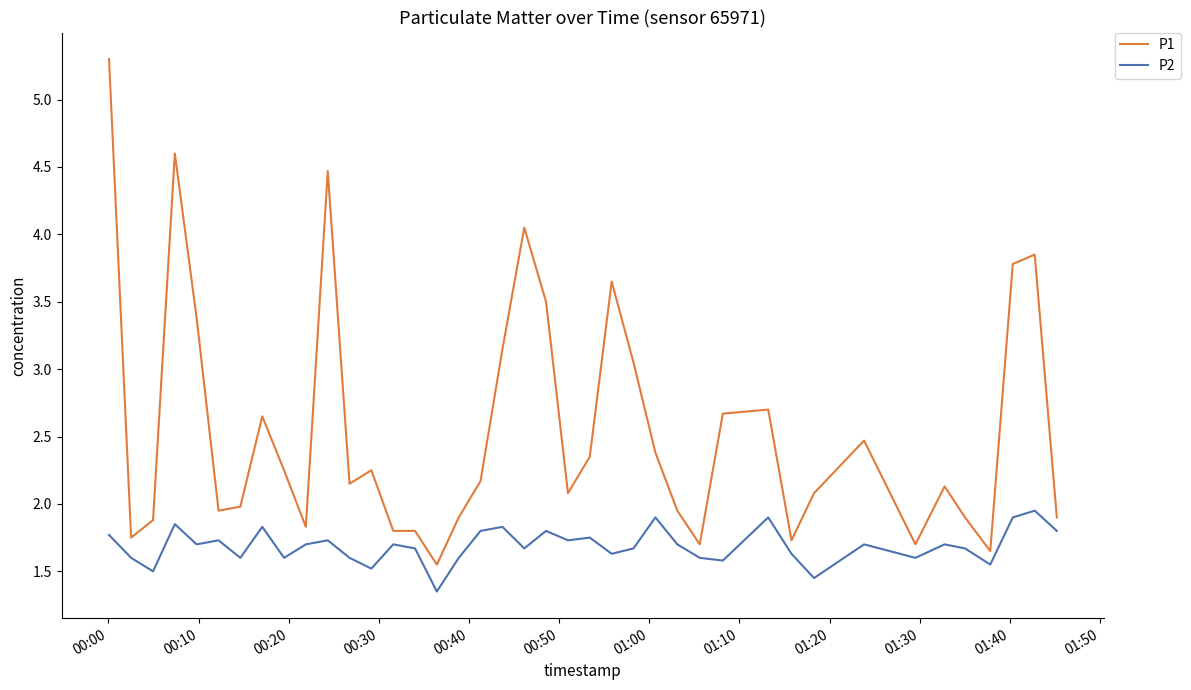

What is the greatest value displayed?

5.3